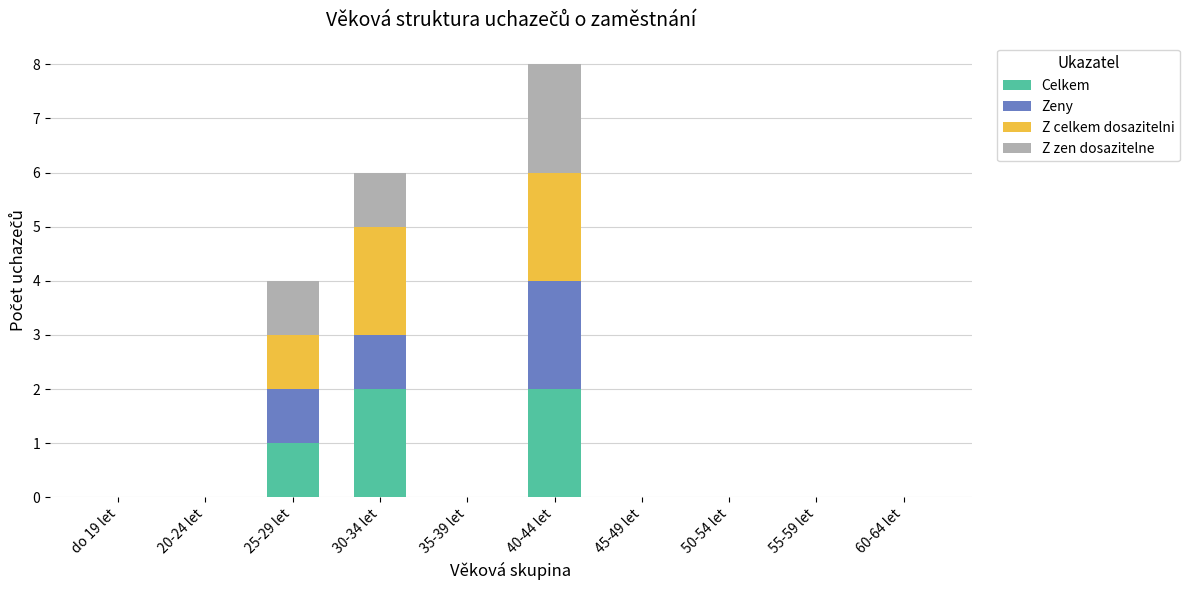

The value of Celkem at 55-59 let is 0. True or false?

True